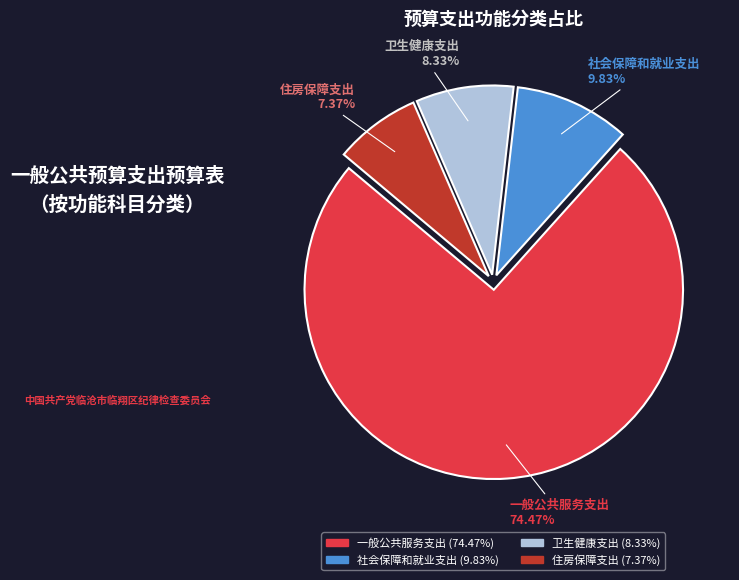

The 卫生健康支出 slice represents 1% of the pie. True or false?

False